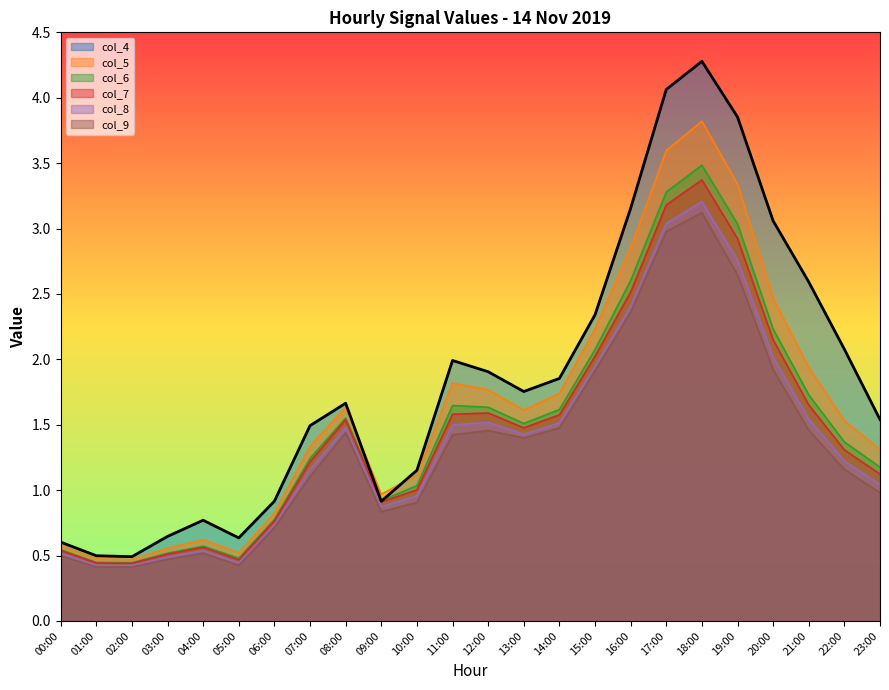

Is it true that col_9 equals 0.9 at 10:00?

True